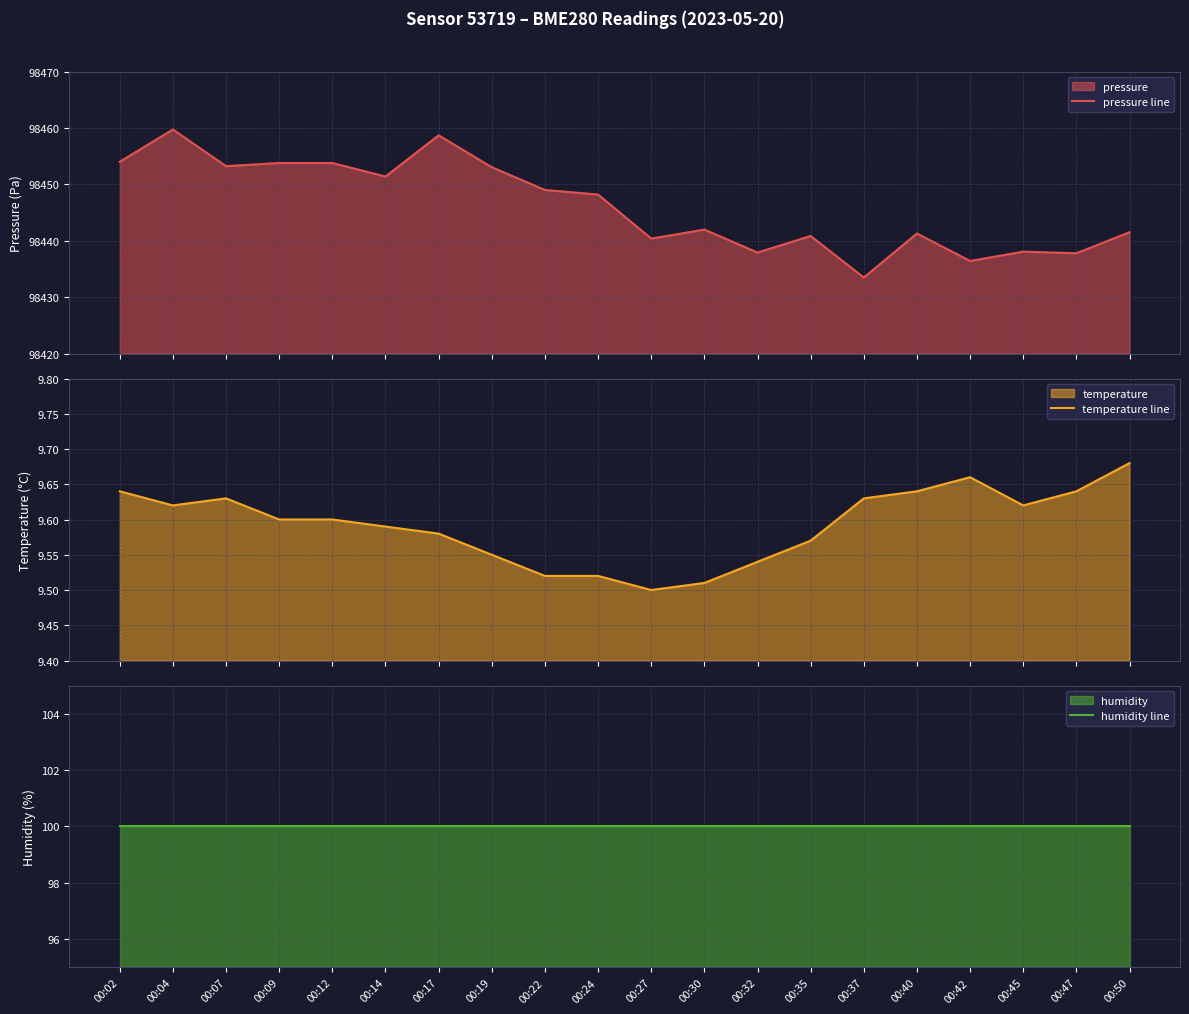

Which series has the largest total across all categories?

pressure line